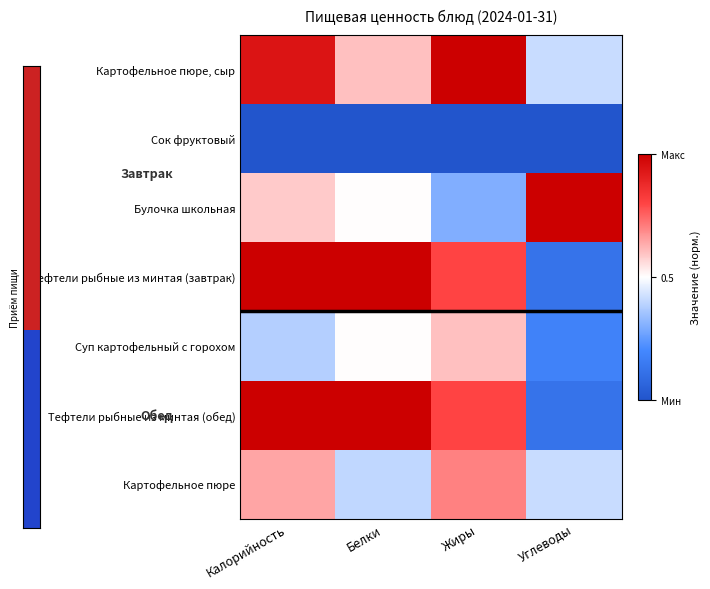

At which category is the sum across all series the highest?

Калорийность